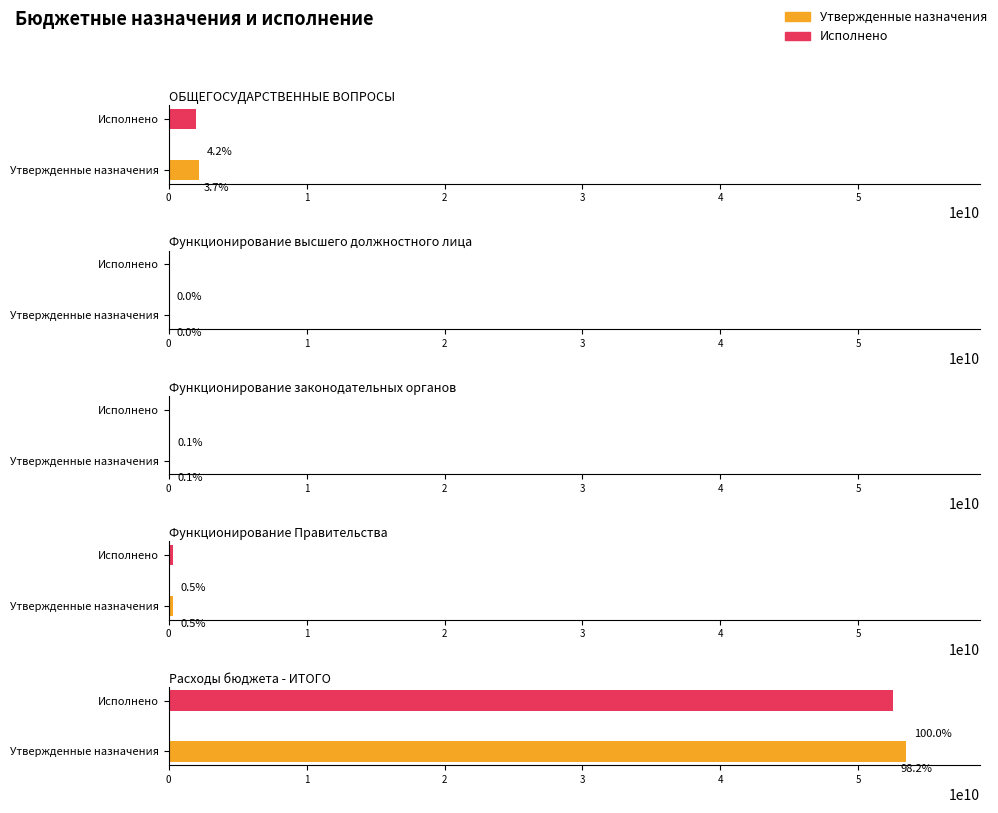

Are the bars grouped side by side (vs. stacked)?

Yes